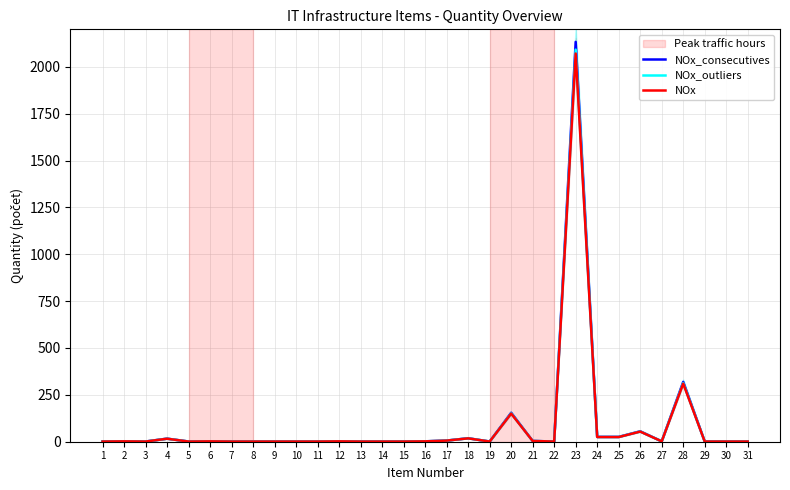

What is the difference between the highest and lowest values at 27?

0.1